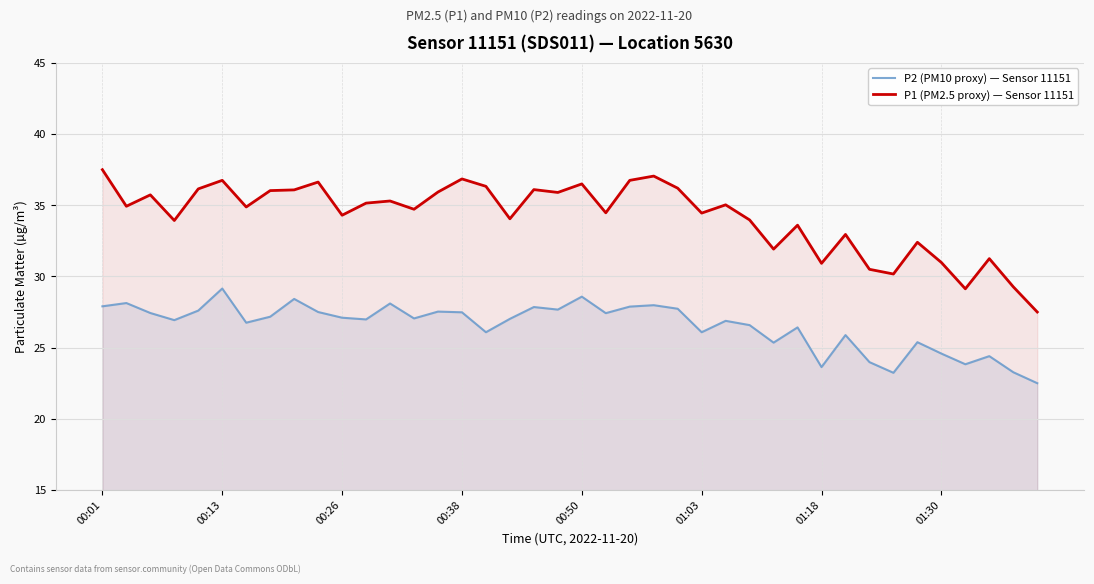

How many lines are shown in the chart?

2